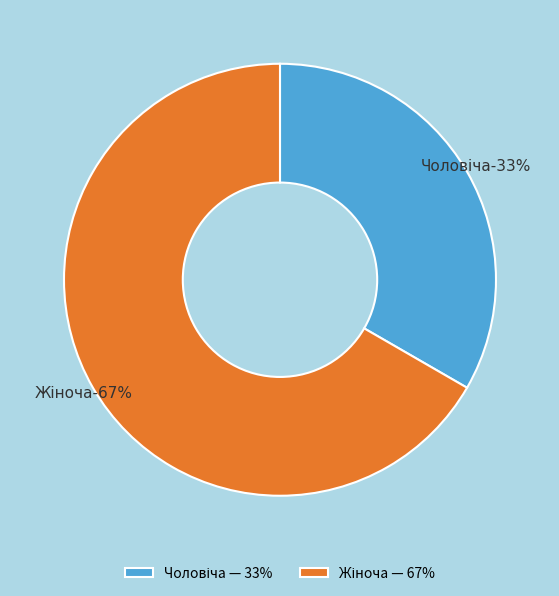

Do Жіноча and Чоловіча together represent more than half of the pie?

Yes